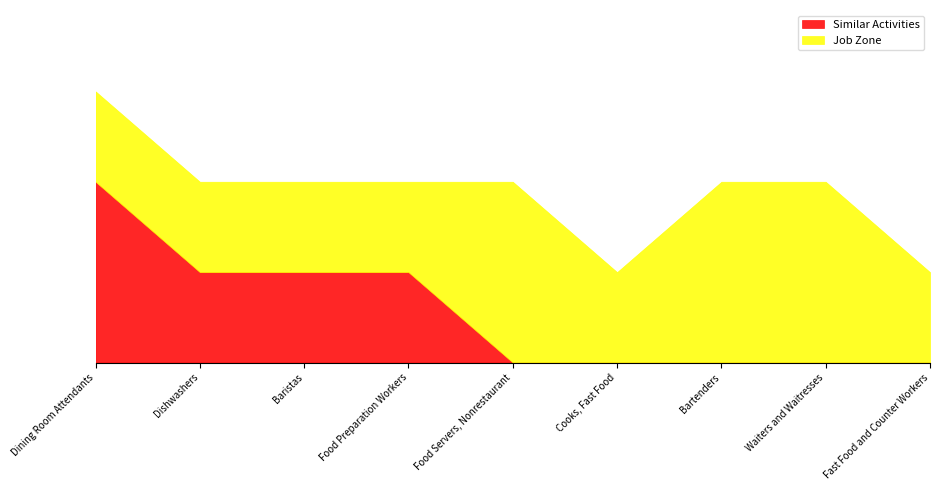

True or false: Job Zone has more than 1 points higher than both neighbors.

False